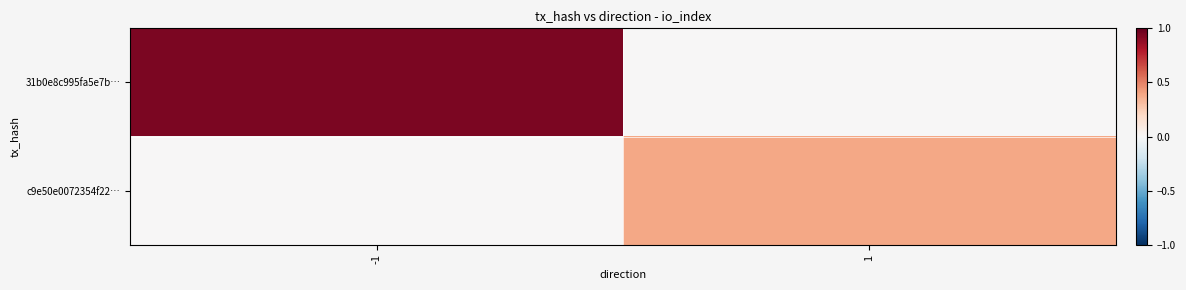

Which series changed the most between -1 and 1?

31b0e8c995fa5e7b…